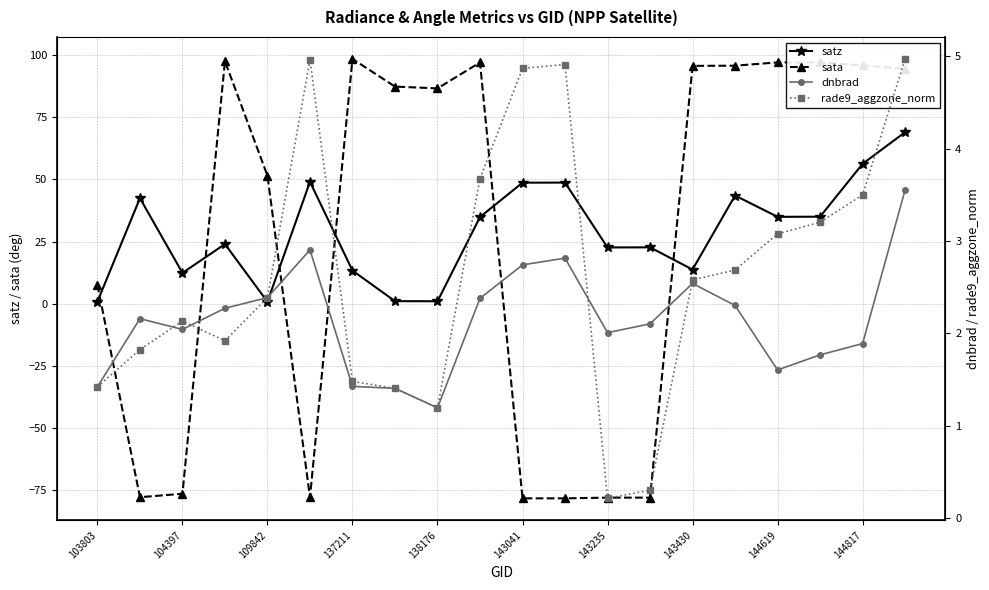

After their last crossing, which series has the higher values: satz or sata?

sata